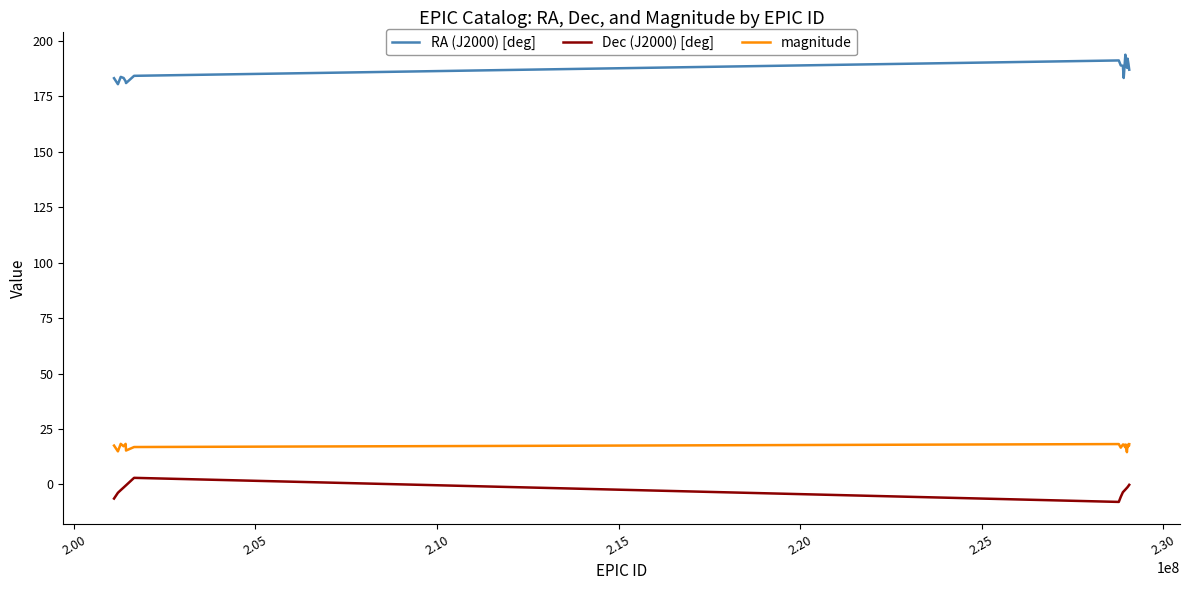

What is the smallest value displayed?

-7.9